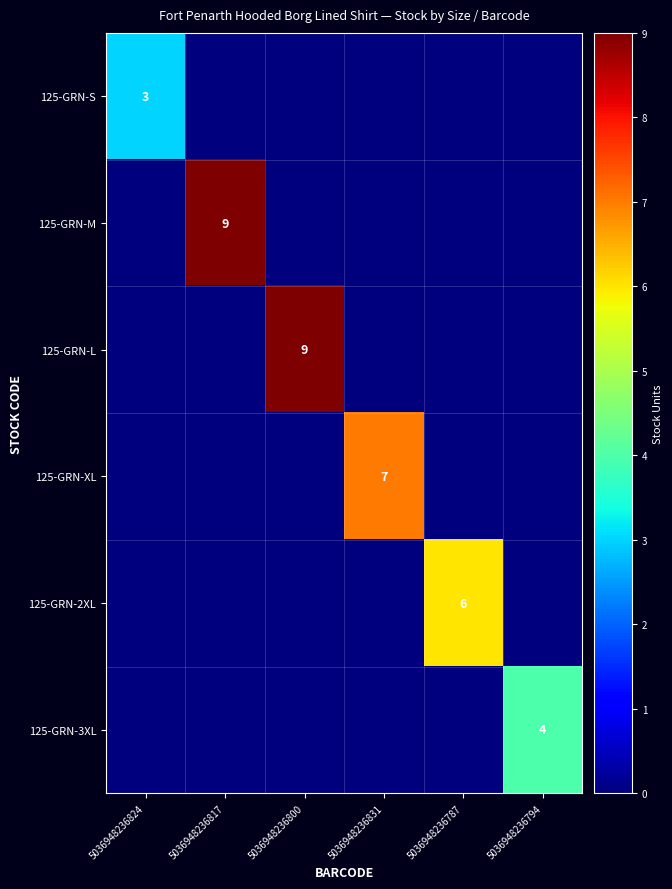

Is it true that 125-GRN-L equals 16 at 5036948236800?

False